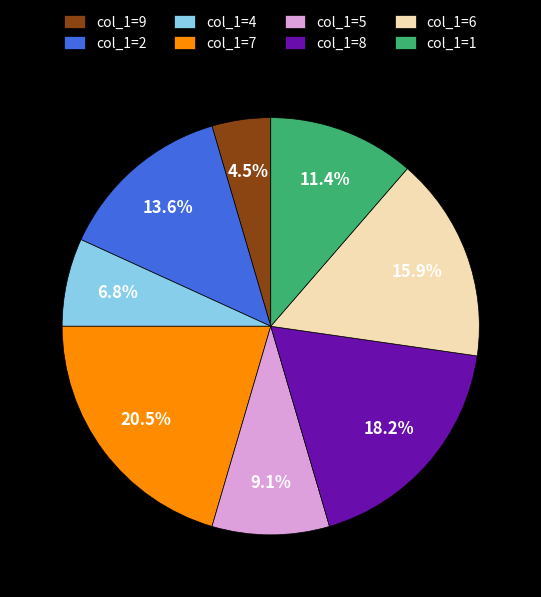

Do col_1=6 and col_1=1 together represent more than half of the pie?

No